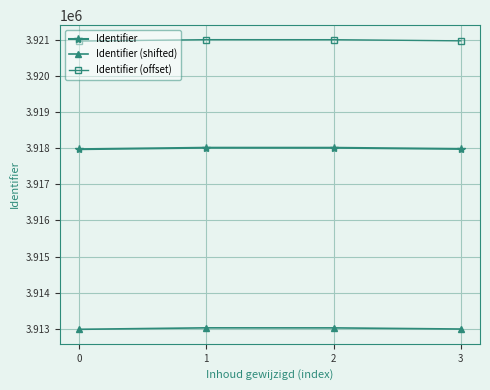

What are all the series names shown in the legend?

Identifier, Identifier (shifted), Identifier (offset)